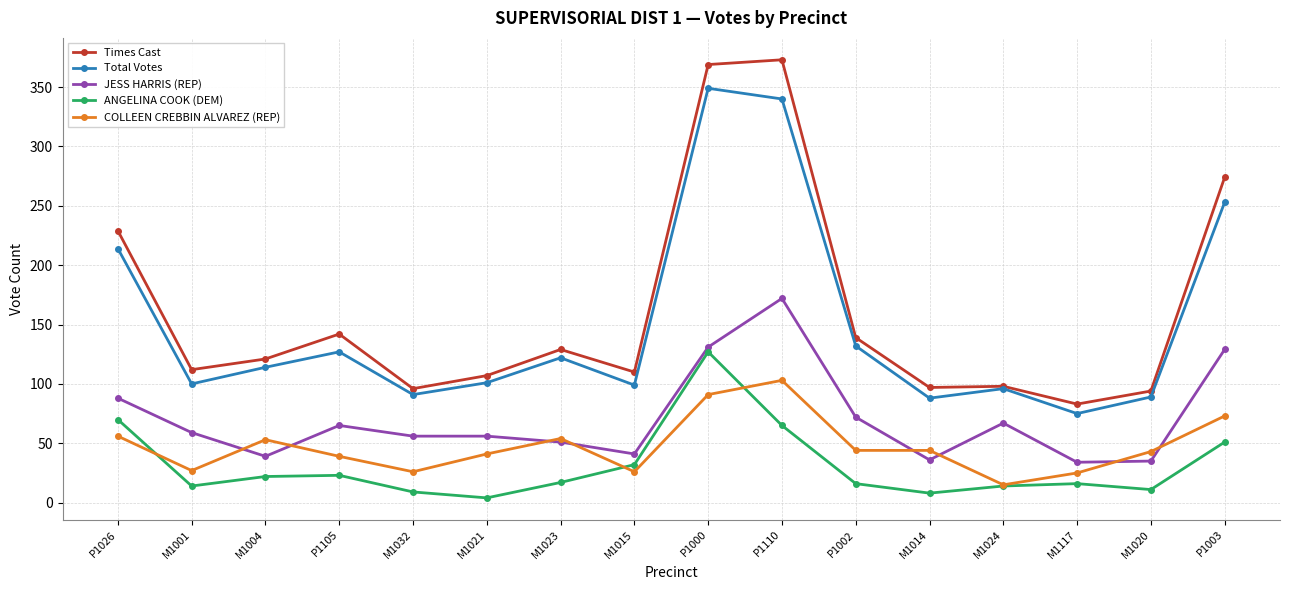

At which label is Total Votes closest to 212?

P1026